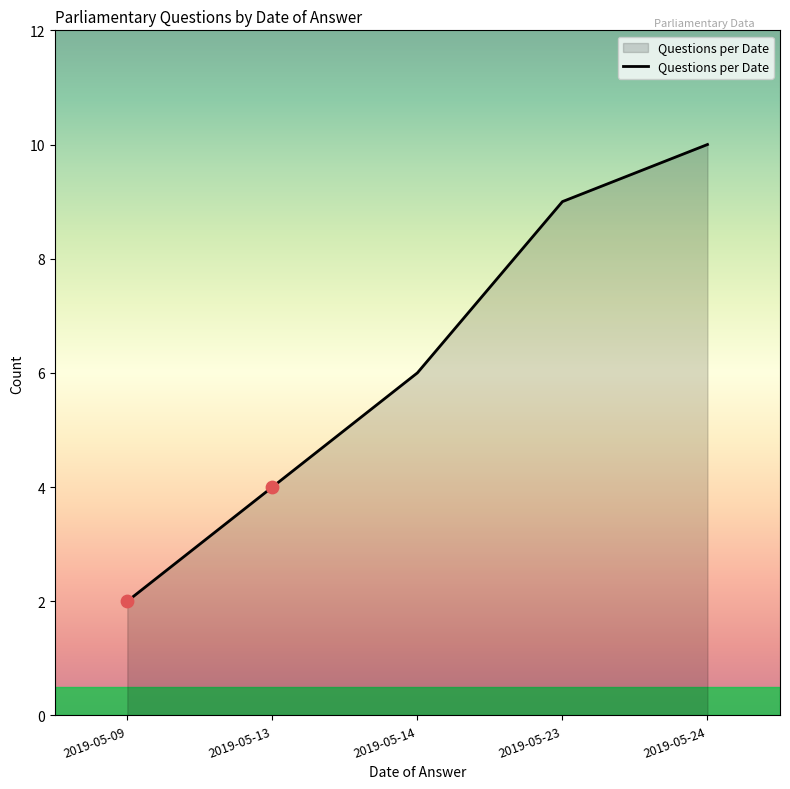

Approximately how many times larger is the value at 2019-05-24 compared to 2019-05-09?

5.0